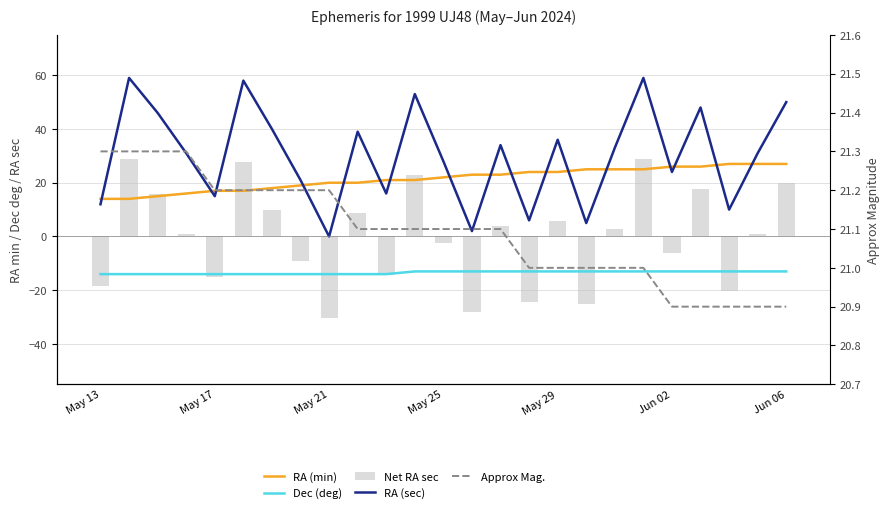

What is the minimum value for Approx Mag.?

20.9